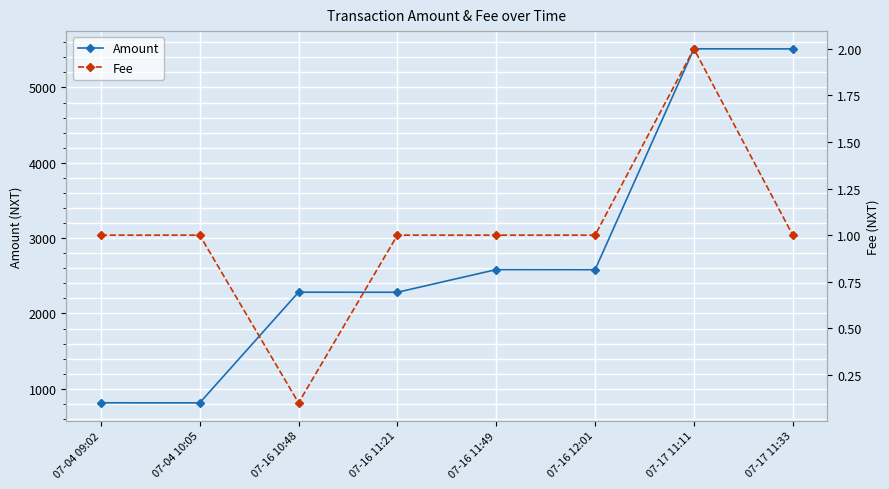

True or false: Fee and Amount cross at least once.

False